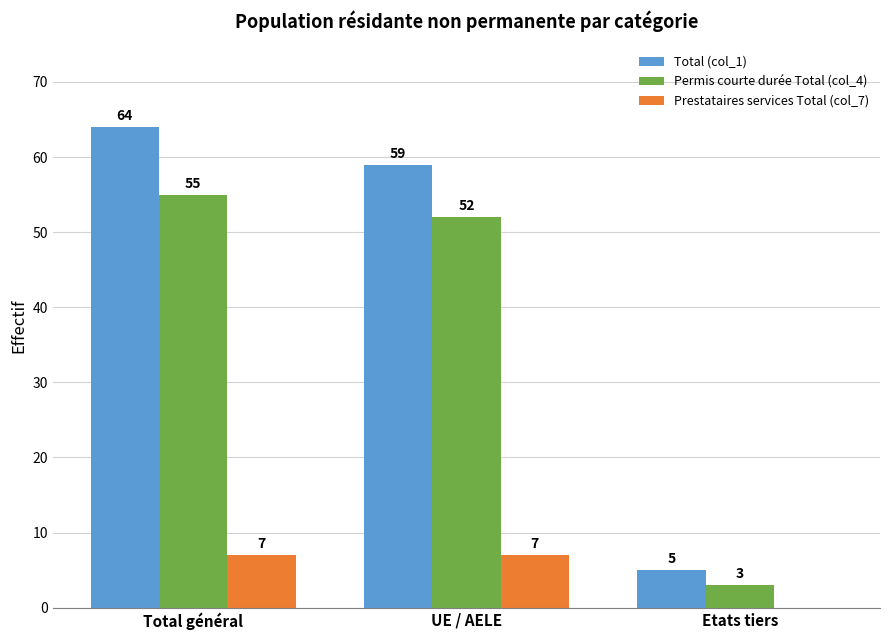

Between Total général and UE / AELE, which series saw the biggest shift?

Total (col_1)